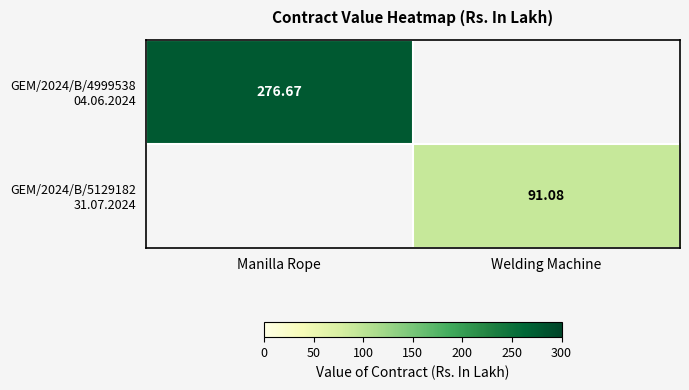

At which label is GEM/2024/B/5129182 31.07.2024 closest to 45?

Manilla Rope